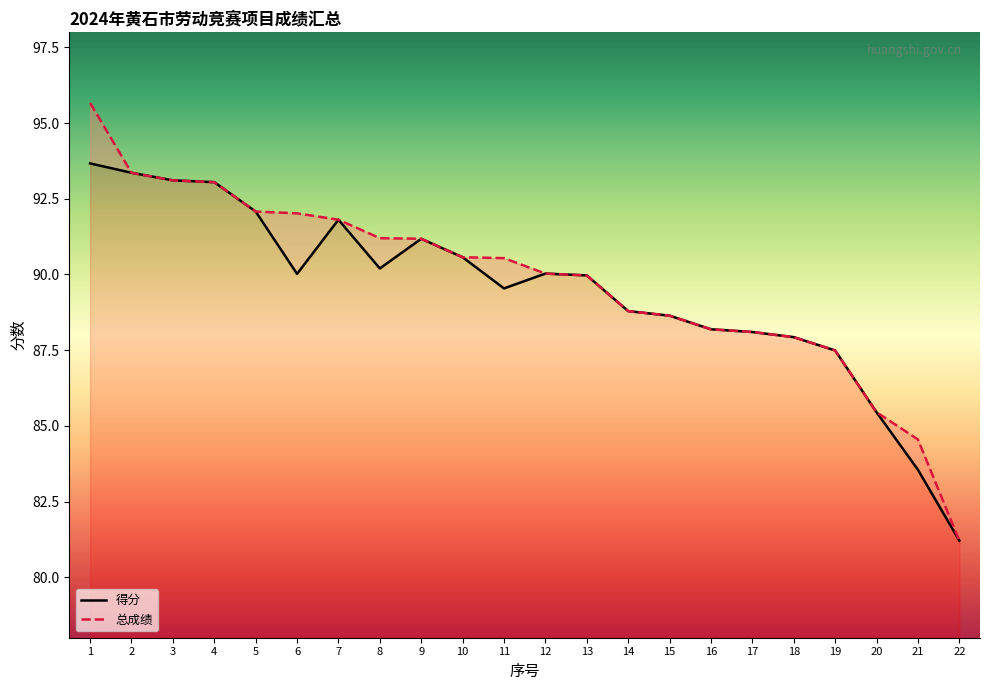

Reading left to right, list all the values displayed in this chart.

得分: 93.7	93.4	93.1	93.0	92.1	90.0	91.8	90.2	91.2	90.6	89.5	90.0	90.0	88.8	88.6	88.2	88.1	87.9	87.5	85.5	83.5	81.2
总成绩: 95.7	93.4	93.1	93.0	92.1	92.0	91.8	91.2	91.2	90.6	90.5	90.0	90.0	88.8	88.6	88.2	88.1	87.9	87.5	85.5	84.5	81.2